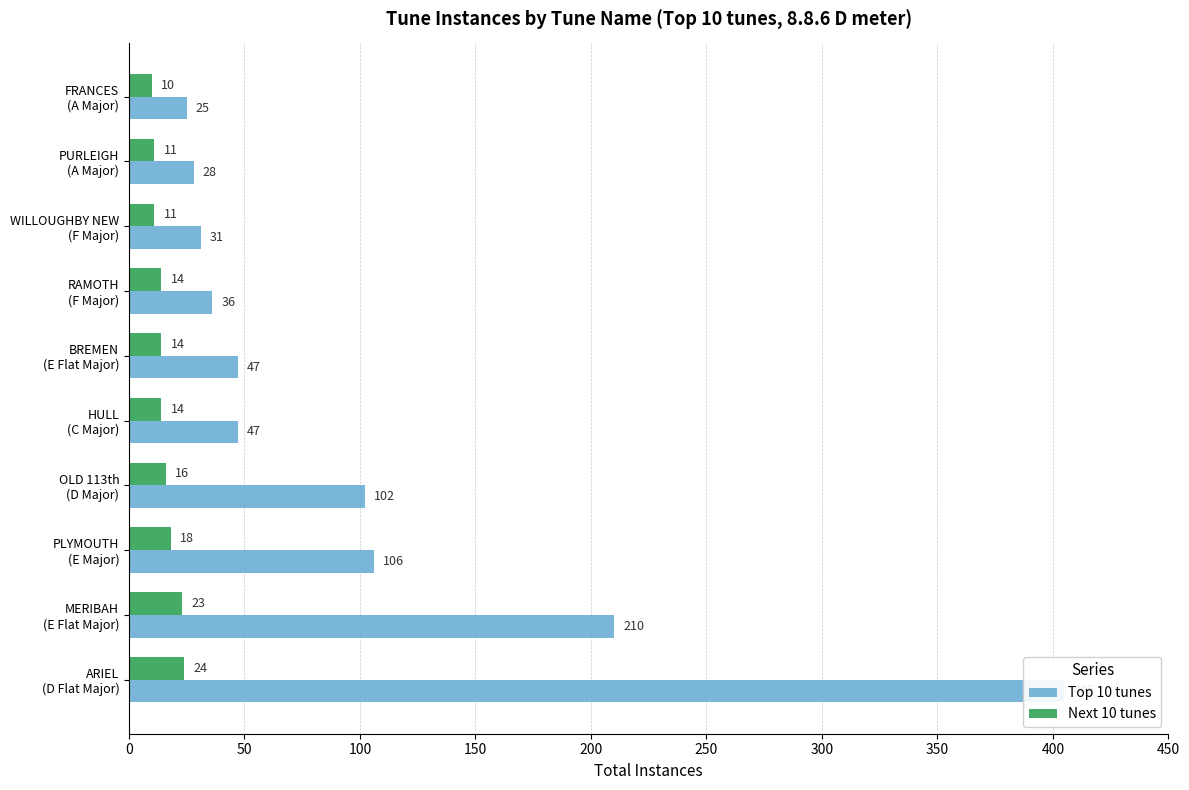

The Next 10 tunes series shows 24 at ARIEL (D Flat Major). True or false?

True